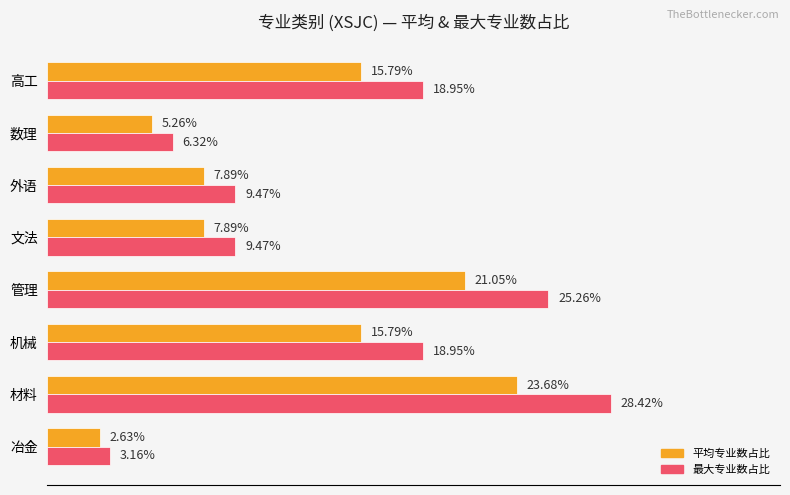

Which label corresponds to the largest value in the chart?

材料